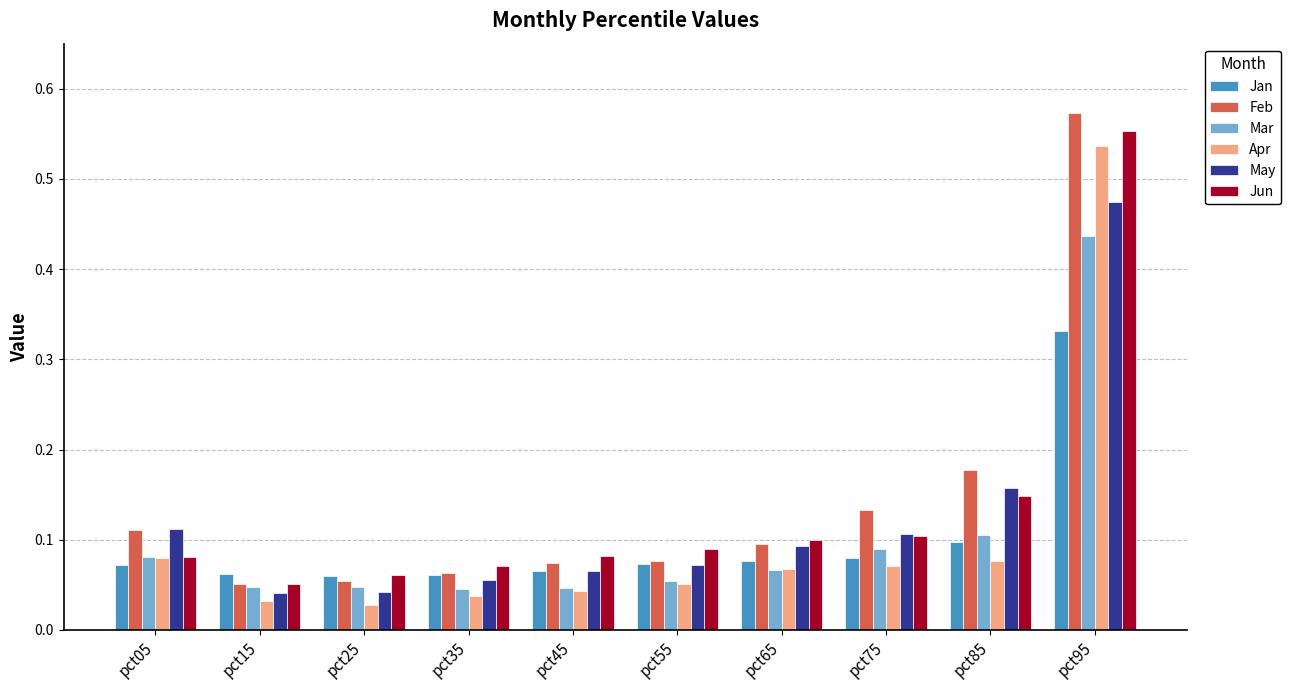

Is it true that Mar equals 0.0 at pct65?

False